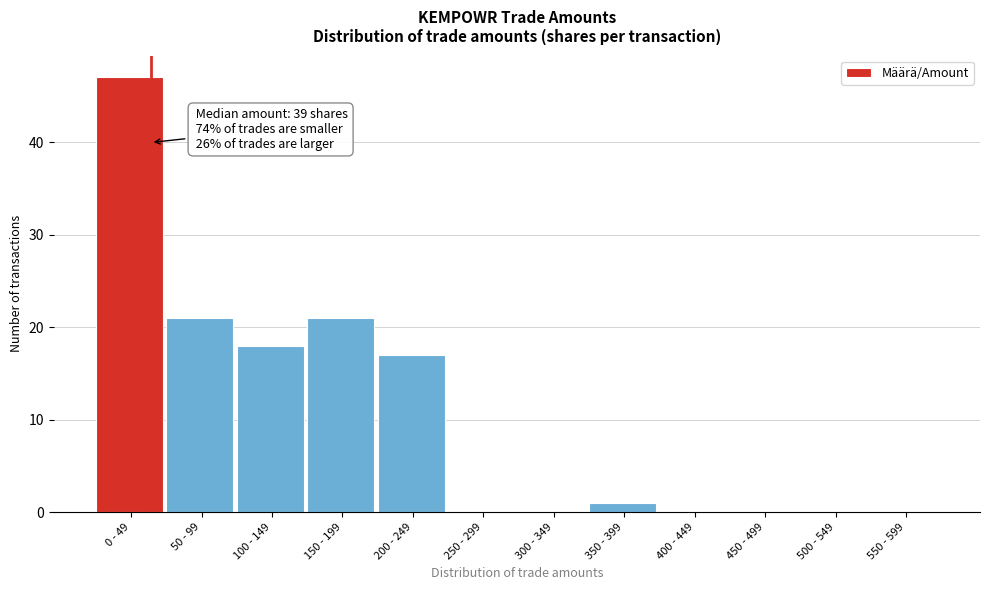

Reading right to left, what are all the values shown in this chart?

550 - 599=0	500 - 549=0	450 - 499=0	400 - 449=0	350 - 399=1	300 - 349=0	250 - 299=0	200 - 249=17	150 - 199=21	100 - 149=18	50 - 99=21	0 - 49=47